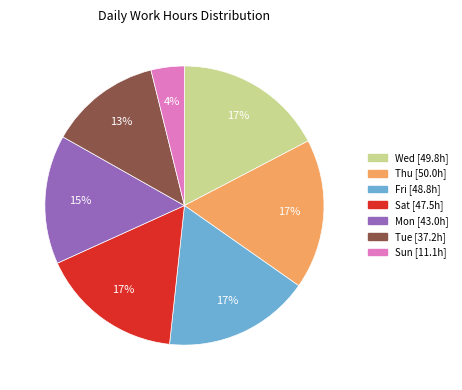

Does any single category account for the majority?

No